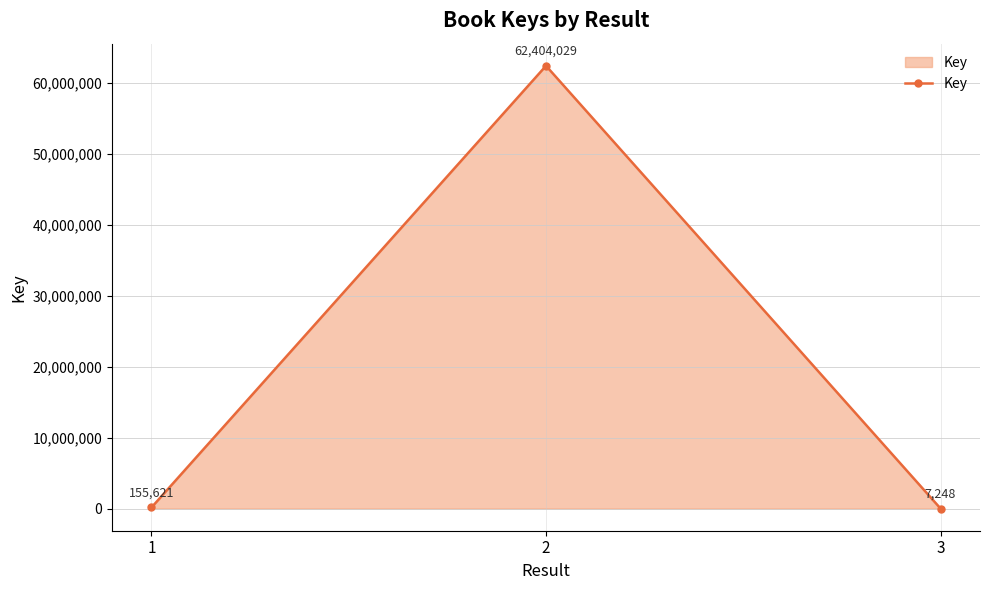

List the labels in order of value, largest first.

2, 1, 3